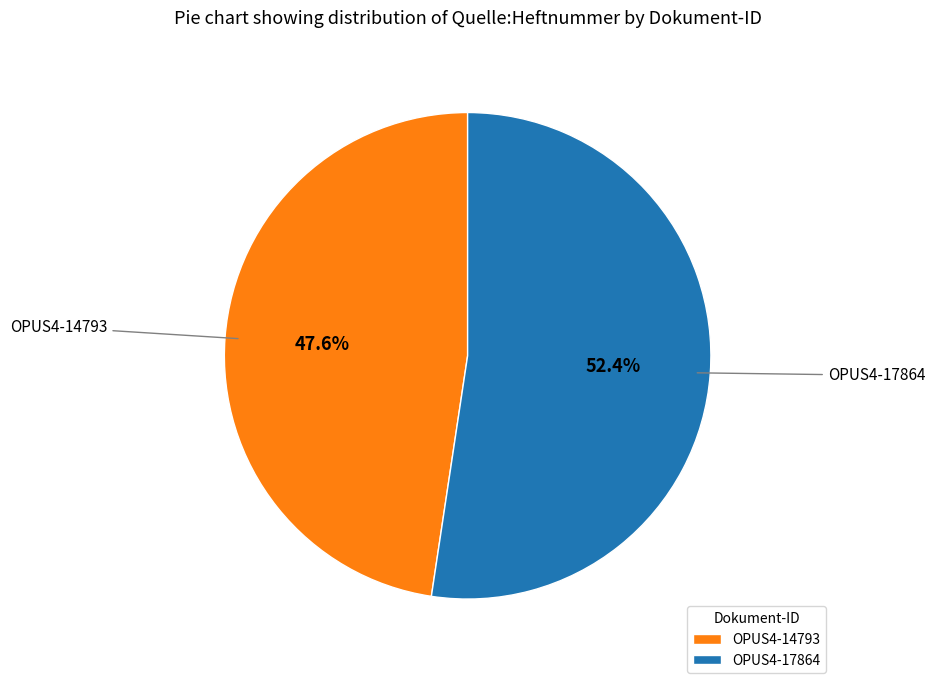

What is the largest slice in the pie chart?

OPUS4-17864